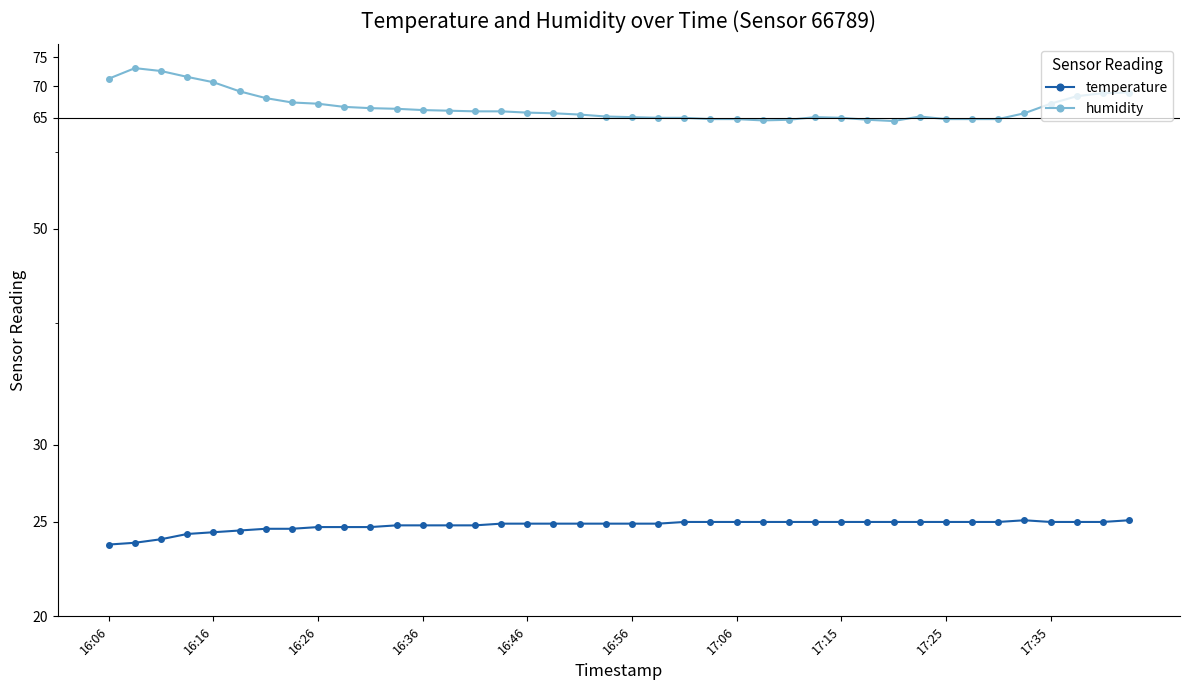

True or false: humidity has more than 0 points higher than both neighbors.

True